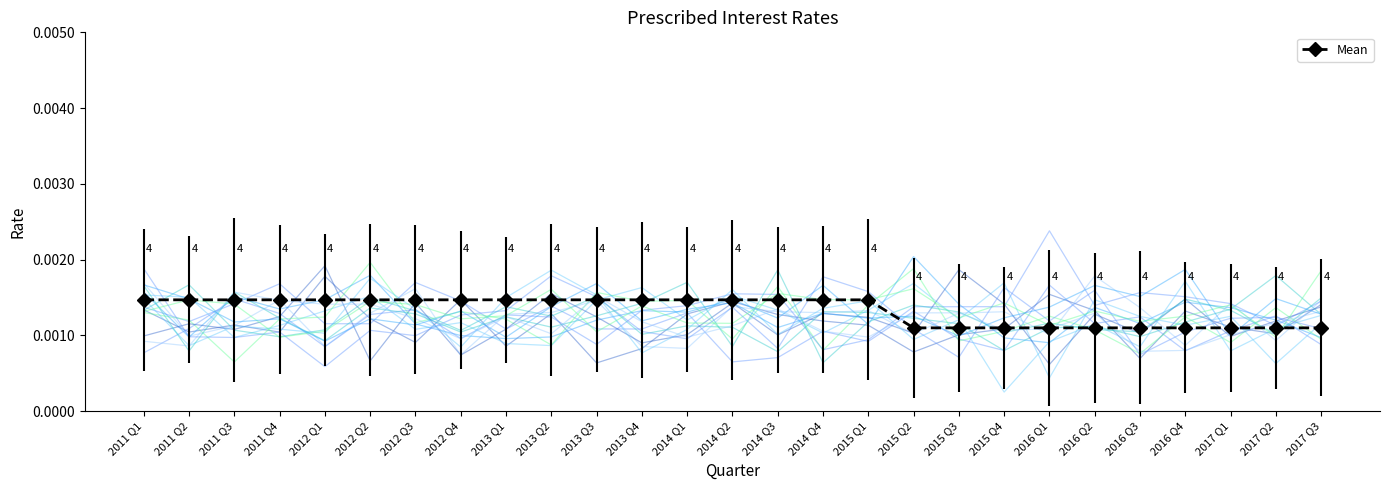

Reading left to right, what are all the values shown in this chart?

2011 Q1=0.0	2011 Q2=0.0	2011 Q3=0.0	2011 Q4=0.0	2012 Q1=0.0	2012 Q2=0.0	2012 Q3=0.0	2012 Q4=0.0	2013 Q1=0.0	2013 Q2=0.0	2013 Q3=0.0	2013 Q4=0.0	2014 Q1=0.0	2014 Q2=0.0	2014 Q3=0.0	2014 Q4=0.0	2015 Q1=0.0	2015 Q2=0.0	2015 Q3=0.0	2015 Q4=0.0	2016 Q1=0.0	2016 Q2=0.0	2016 Q3=0.0	2016 Q4=0.0	2017 Q1=0.0	2017 Q2=0.0	2017 Q3=0.0